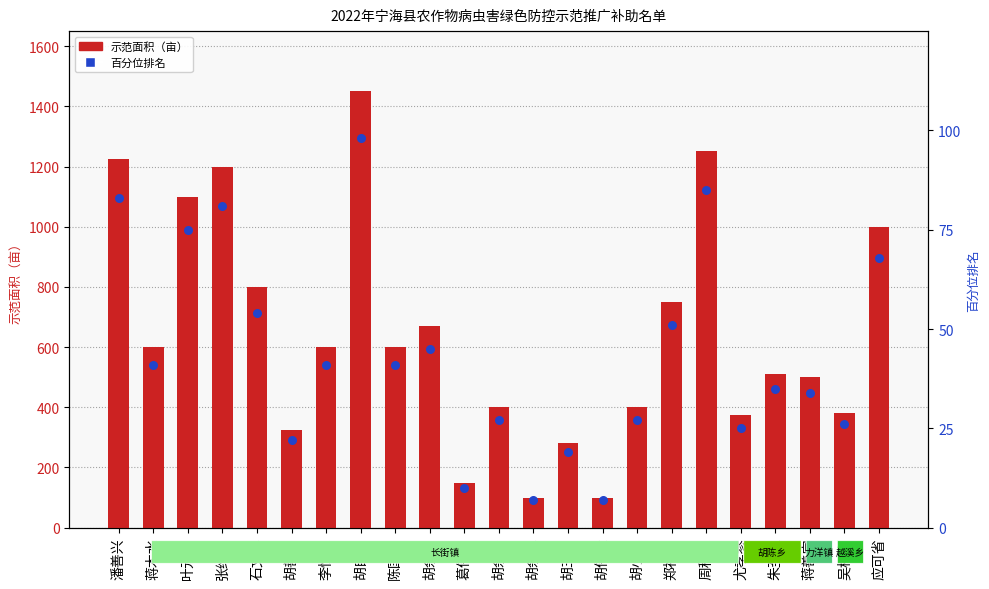

Which series has the widest spread of Y values?

示范面积（亩）